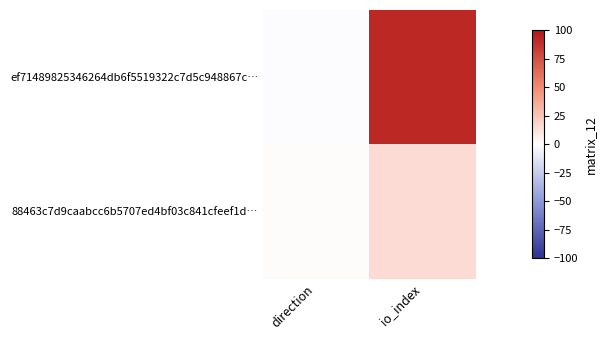

Which series has the largest range (max minus min)?

ef71489825346264db6f5519322c7d5c948867c…